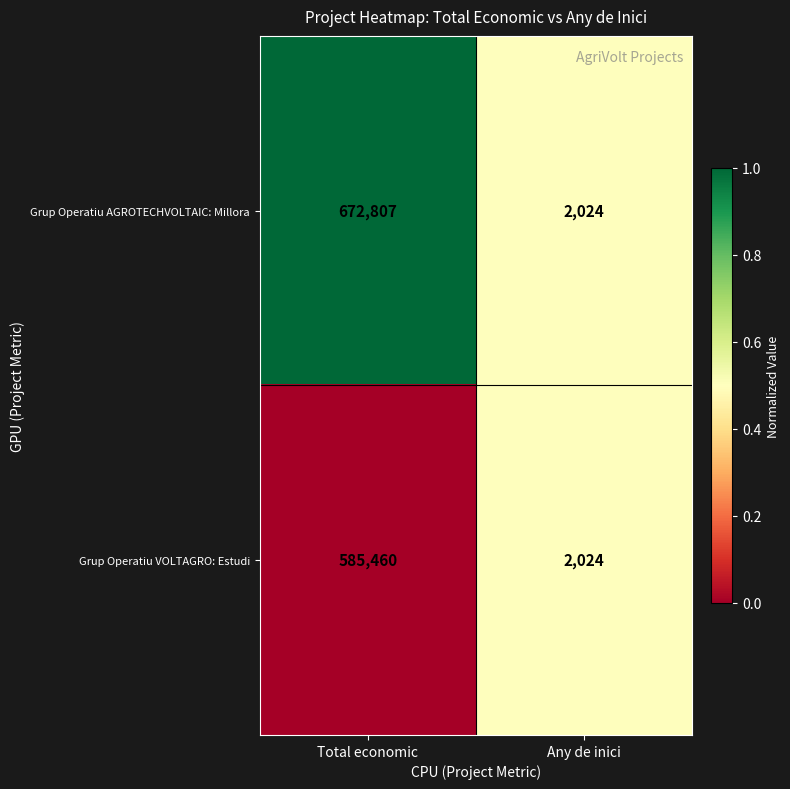

What is the difference between the maximum and minimum values in the Grup Operatiu VOLTAGRO: Estudi series?

583436